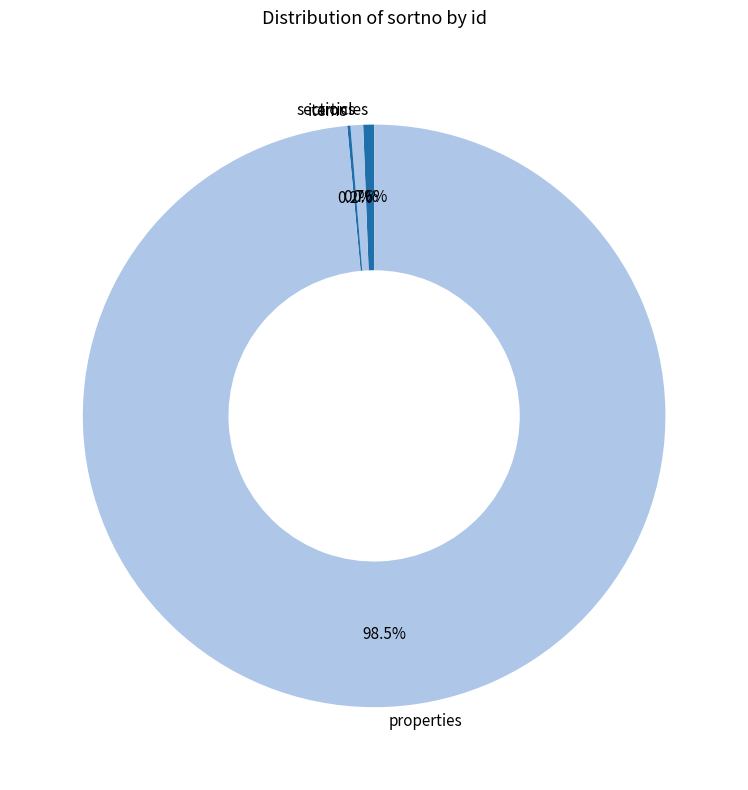

Is properties the majority of the pie?

Yes